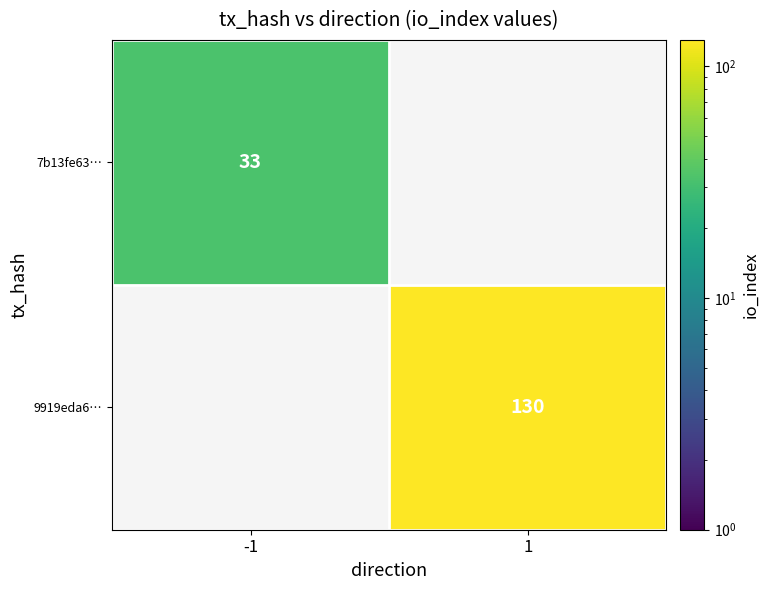

Between -1 and 1, which is larger?

1